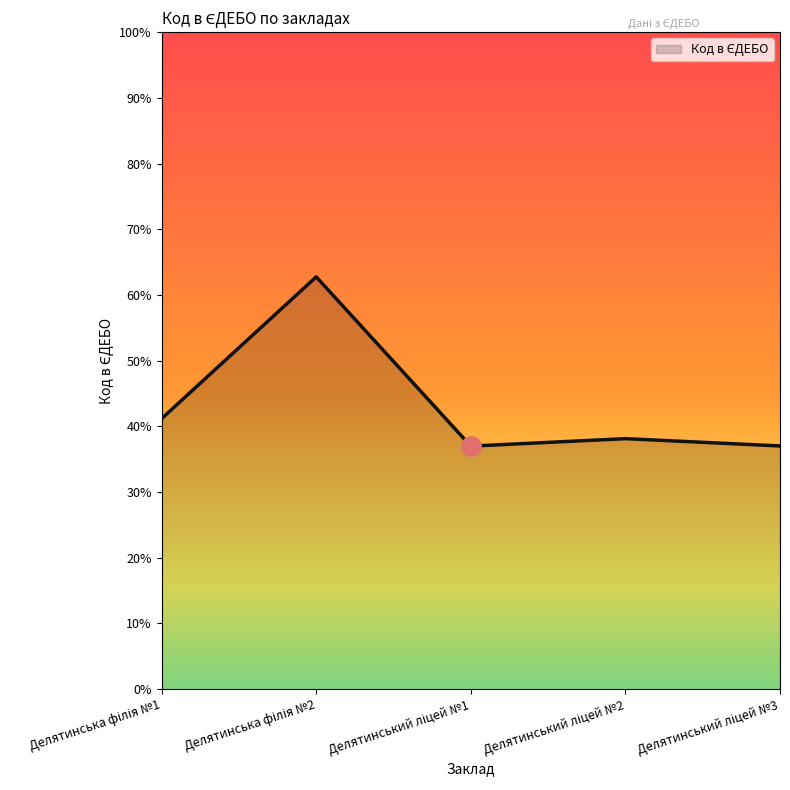

Does the chart have visible grid lines?

No